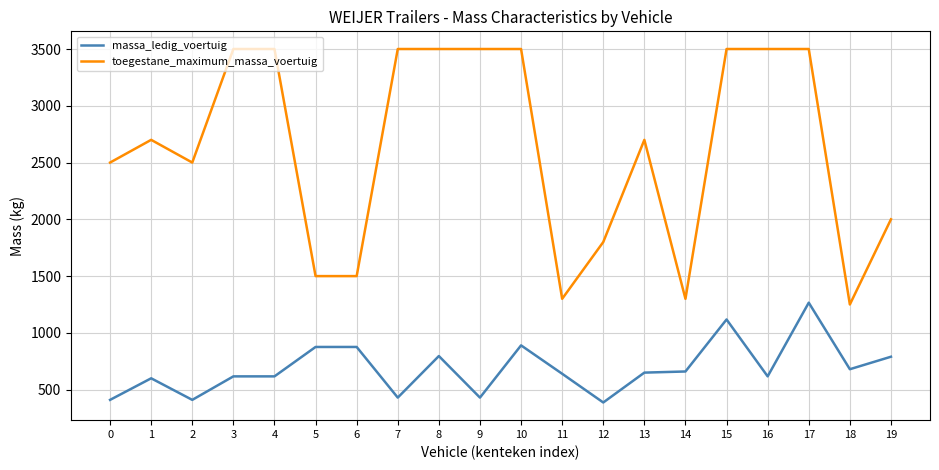

Rank the series by their average value, from highest to lowest.

toegestane_maximum_massa_voertuig, massa_ledig_voertuig